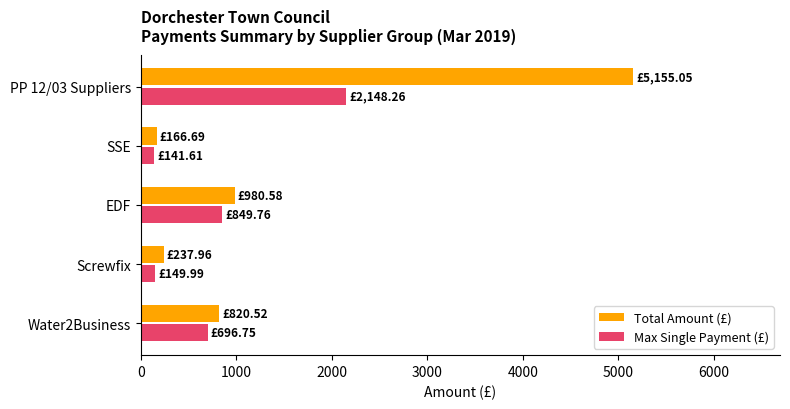

Rank the series by their maximum value, from lowest to highest.

Max Single Payment (£), Total Amount (£)